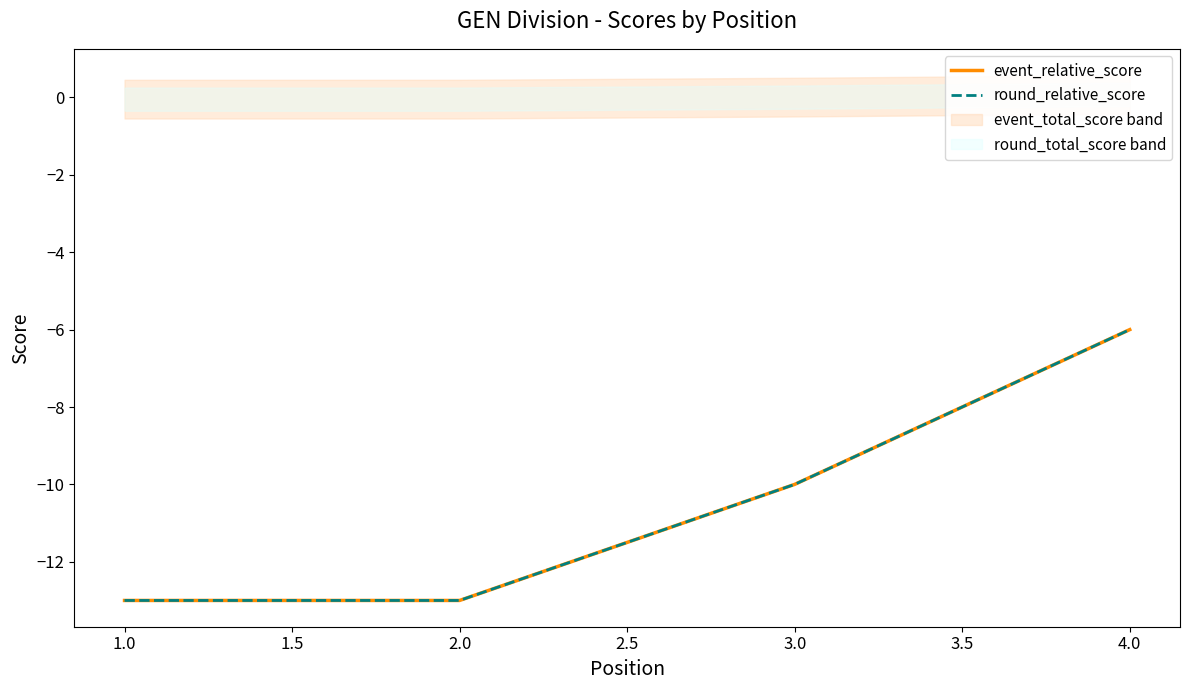

Which has a higher value, 4.0 or 3.0?

4.0